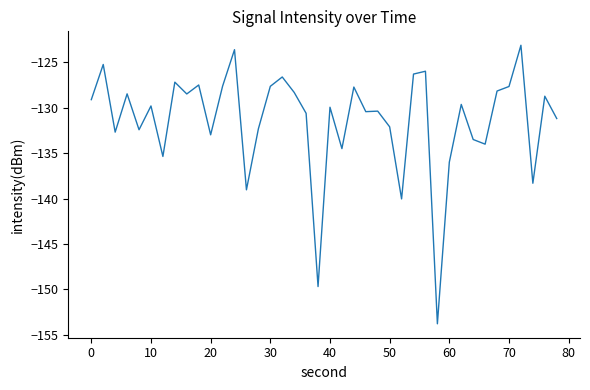

What is the difference between the maximum and minimum values?

30.7